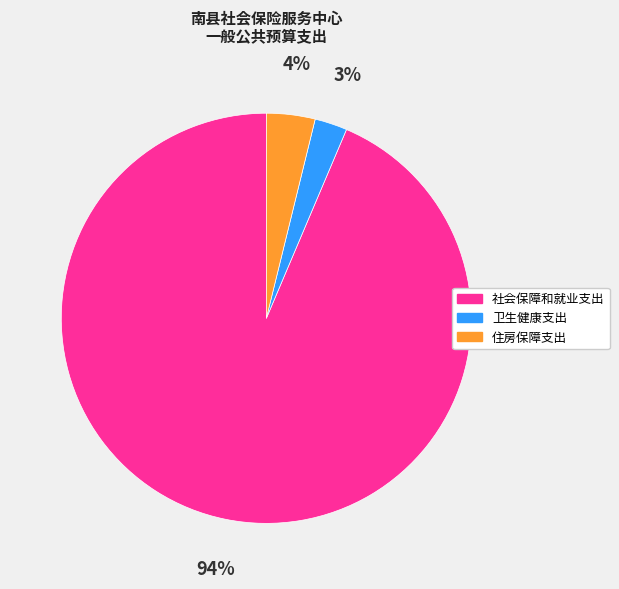

What percentage is the 卫生健康支出 slice, to the nearest percent?

3%